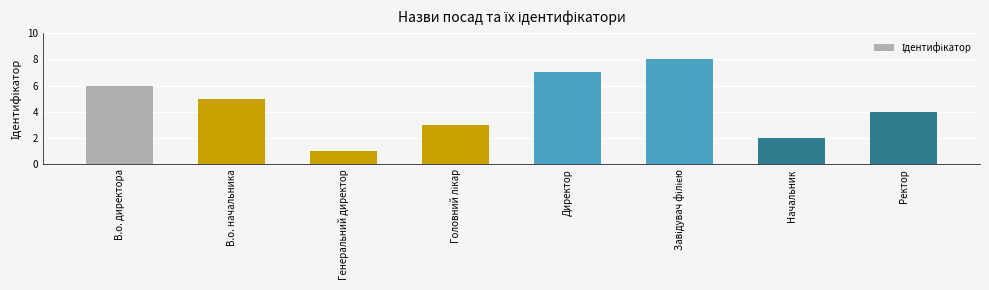

Reading left to right, transcribe all the data shown in this chart.

6	5	1	3	7	8	2	4